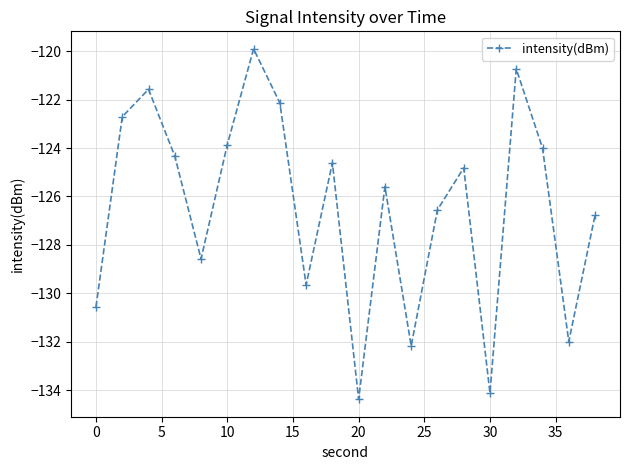

How many interior local valleys (lower than both neighbors) does the data have?

6